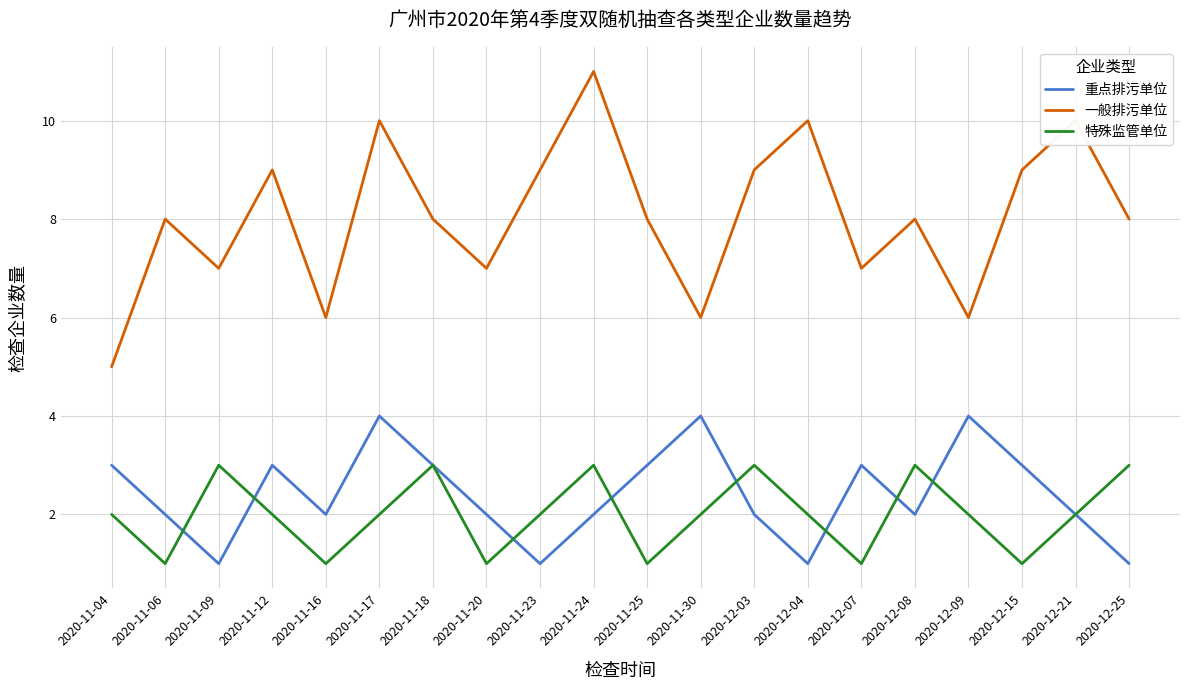

What is the sum of the 一般排污单位 values at 2020-11-12 and 2020-12-25?

17